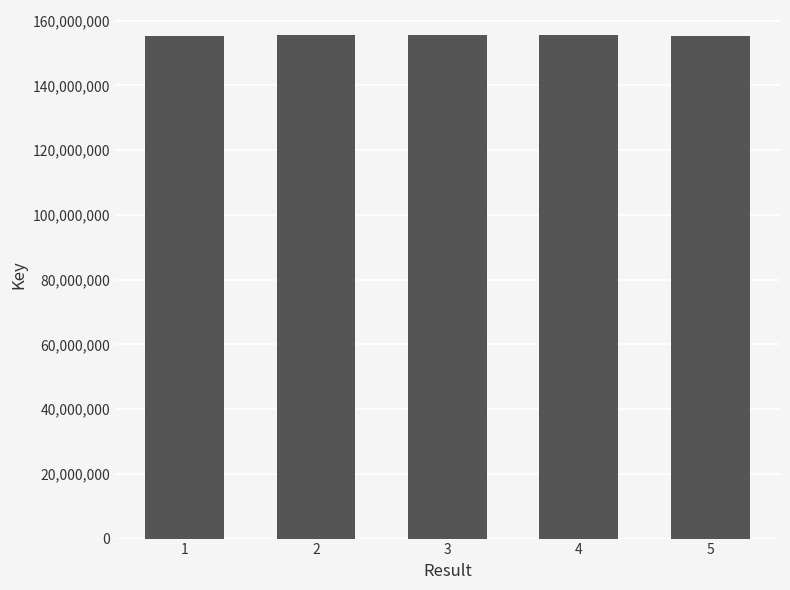

What is the value of the 5th bar from the left?

155402375